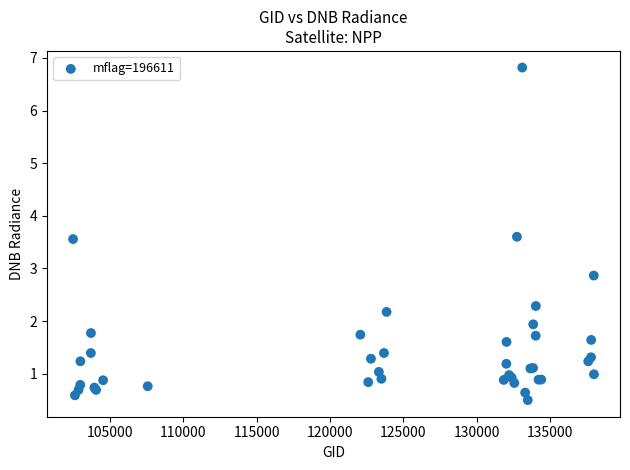

What Y value in the scatter plot is closest to 3?

2.9